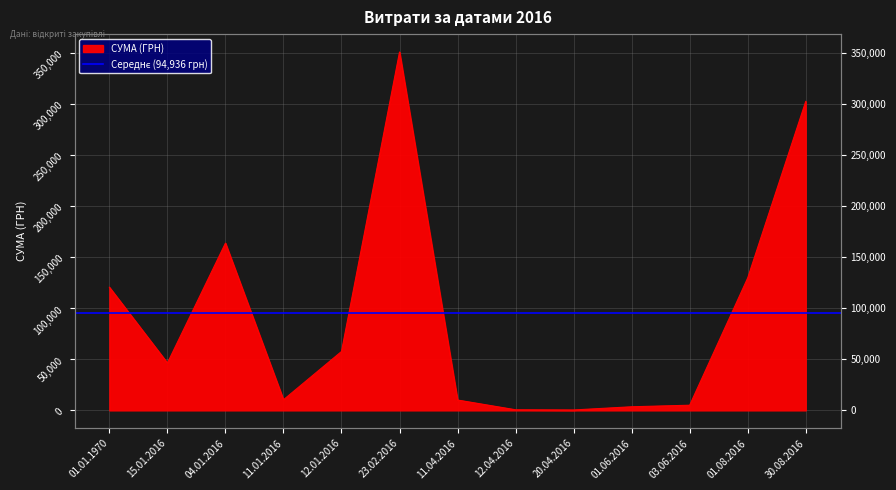

Reading right to left, extract all data points from this chart.

30.08.2016=302434.3	01.08.2016=129614.8	03.06.2016=5050.0	01.06.2016=3533.0	20.04.2016=400.0	12.04.2016=594.0	11.04.2016=10132.3	23.02.2016=350767.3	12.01.2016=57640.6	11.01.2016=10395.0	04.01.2016=163701.0	15.01.2016=46361.1	01.01.1970=120541.6